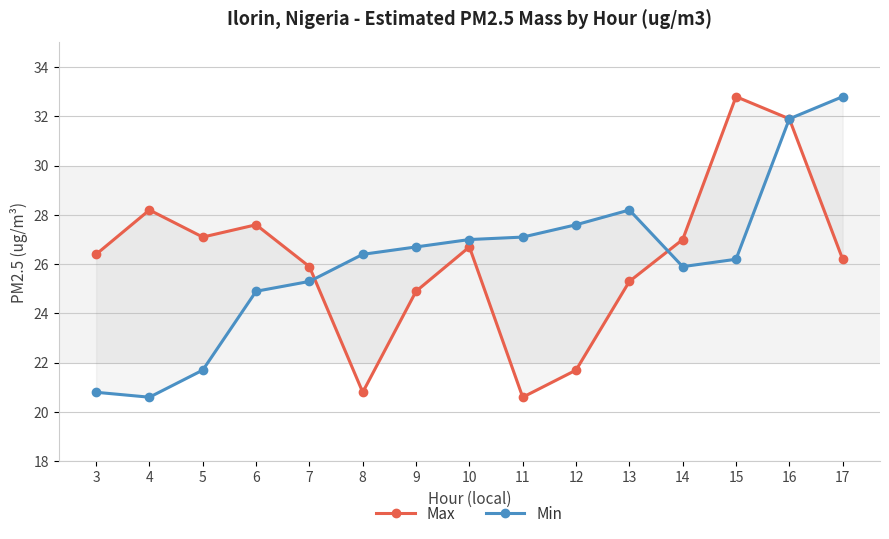

Reading right to left, what are all the values shown in this chart?

Max: 17=26.2	16=31.9	15=32.8	14=27.0	13=25.3	12=21.7	11=20.6	10=26.7	9=24.9	8=20.8	7=25.9	6=27.6	5=27.1	4=28.2	3=26.4
Min: 17=32.8	16=31.9	15=26.2	14=25.9	13=28.2	12=27.6	11=27.1	10=27.0	9=26.7	8=26.4	7=25.3	6=24.9	5=21.7	4=20.6	3=20.8